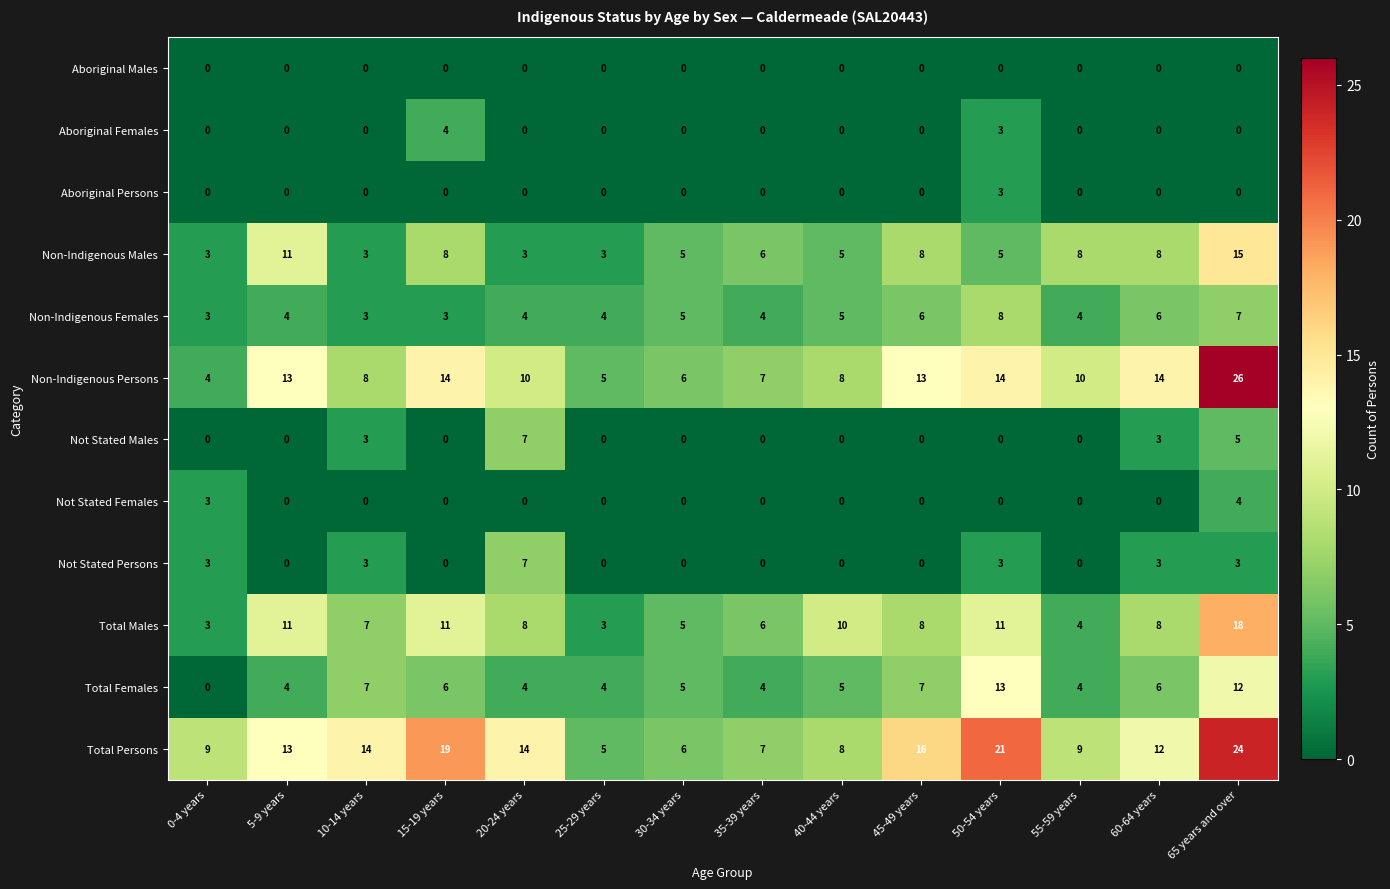

Which category has the highest value in the Total Females series?

50-54 years